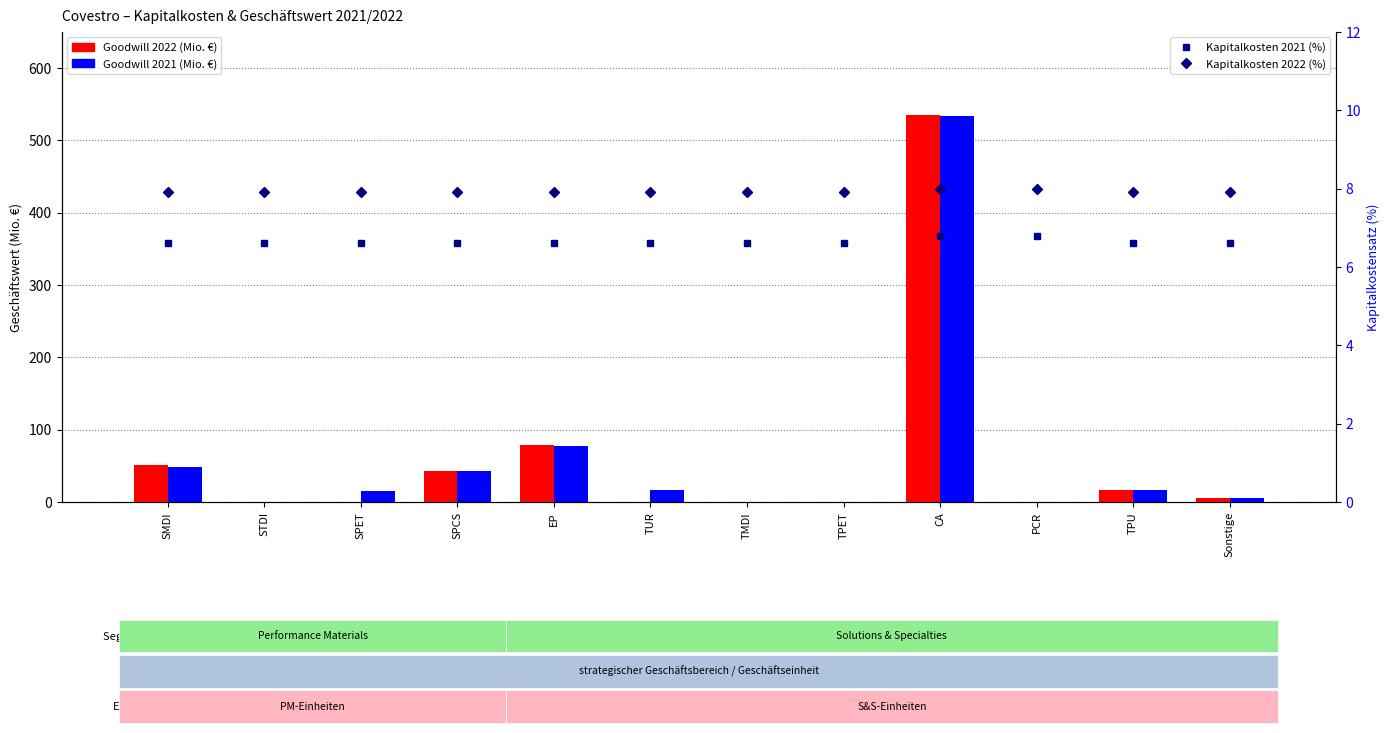

What is the difference between the second highest and second lowest values in the Goodwill 2021 (Mio. €) series?

78.0